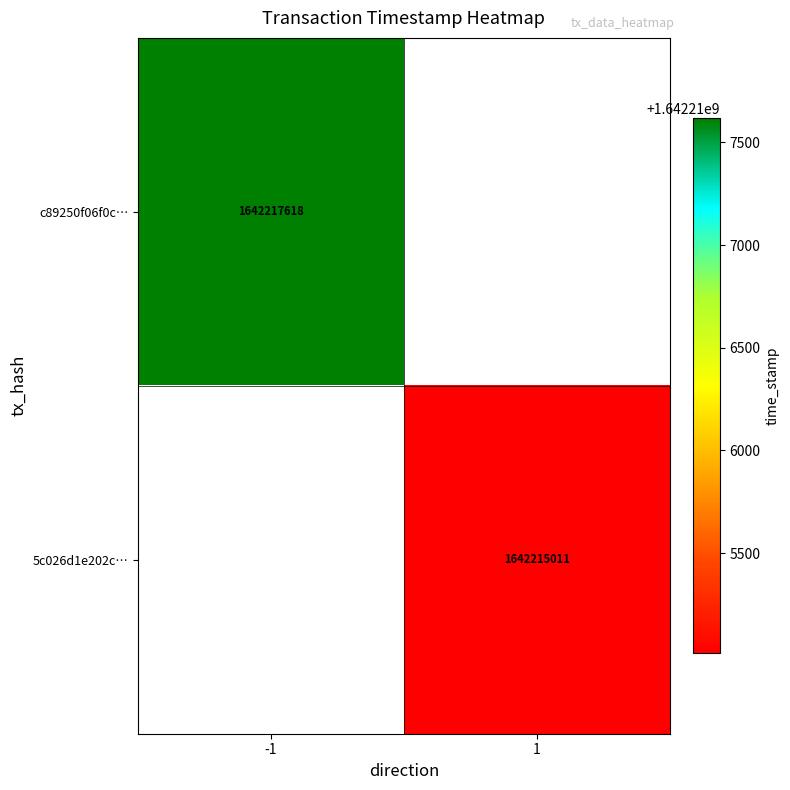

True or false: 5c026d1e202c… has a value of 1642215011 at 1.

True